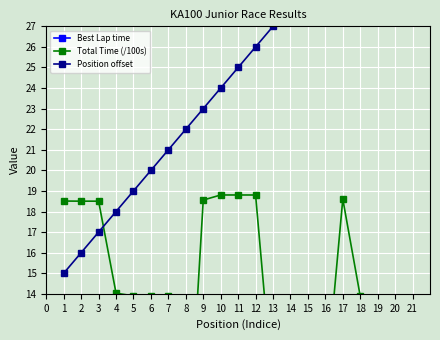

What is the sum of the Total Time (/100s) values at 7 and 12?

32.7